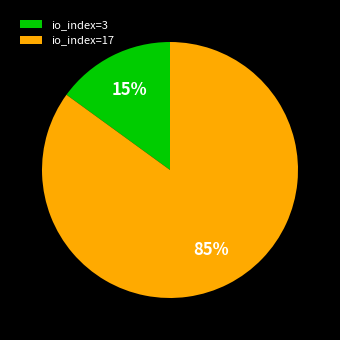

To the nearest percent, what is the difference between the largest and smallest slice percentages?

70%